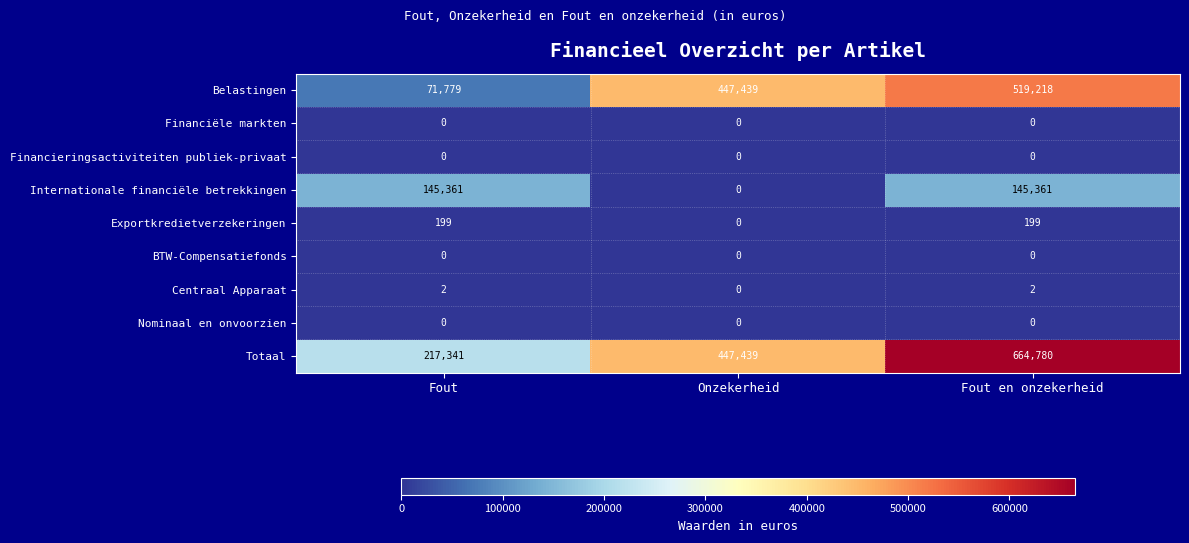

Count the Totaal values in the range 217341 to 664780.

3